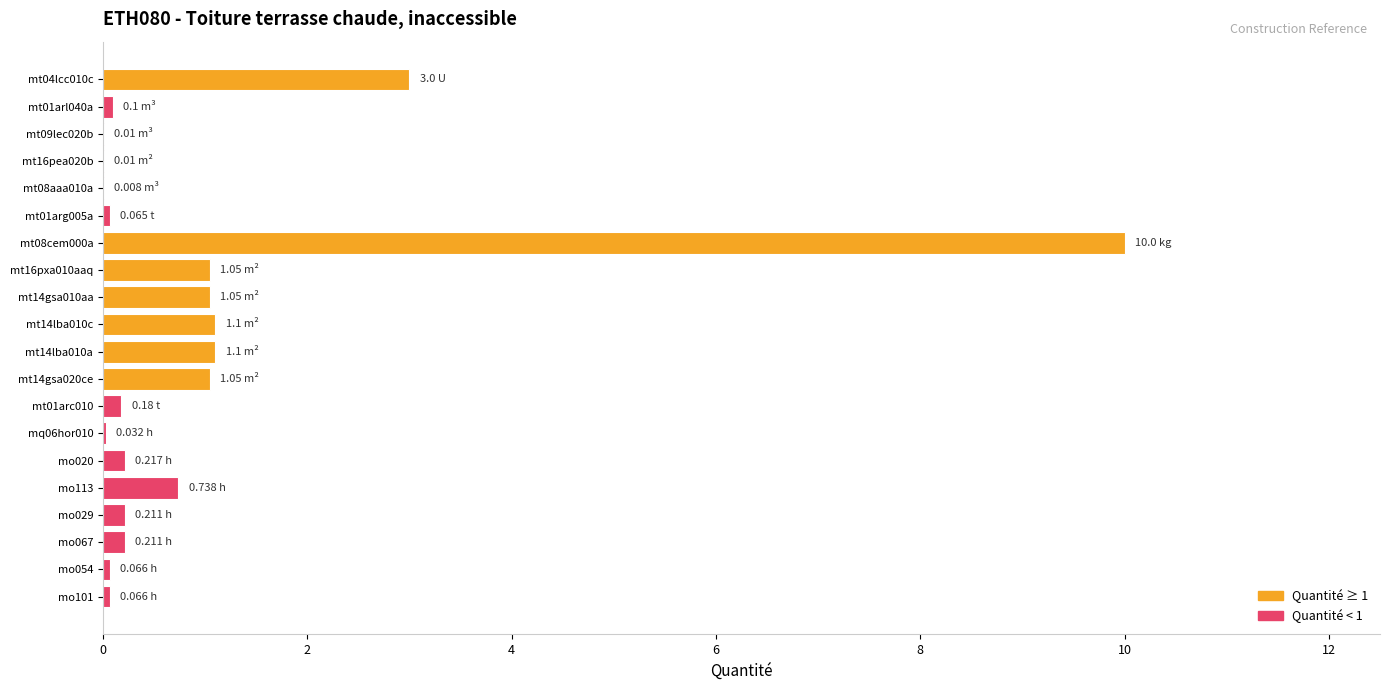

What is the change in value from mt08cem000a to mo113?

-9.3